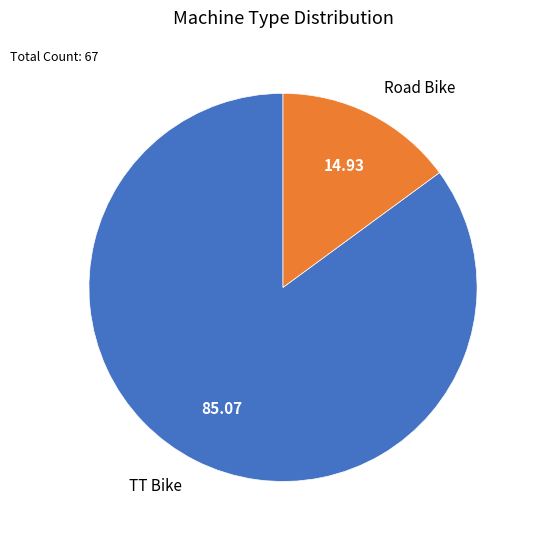

Which category has the biggest portion of the pie?

TT Bike